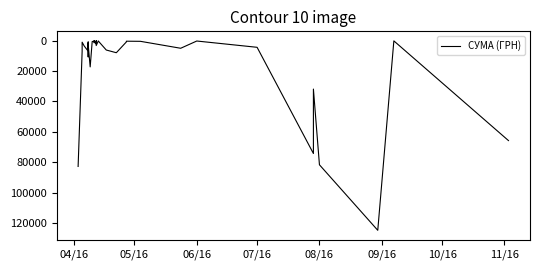

What is the difference between the maximum and minimum values?

124867.4